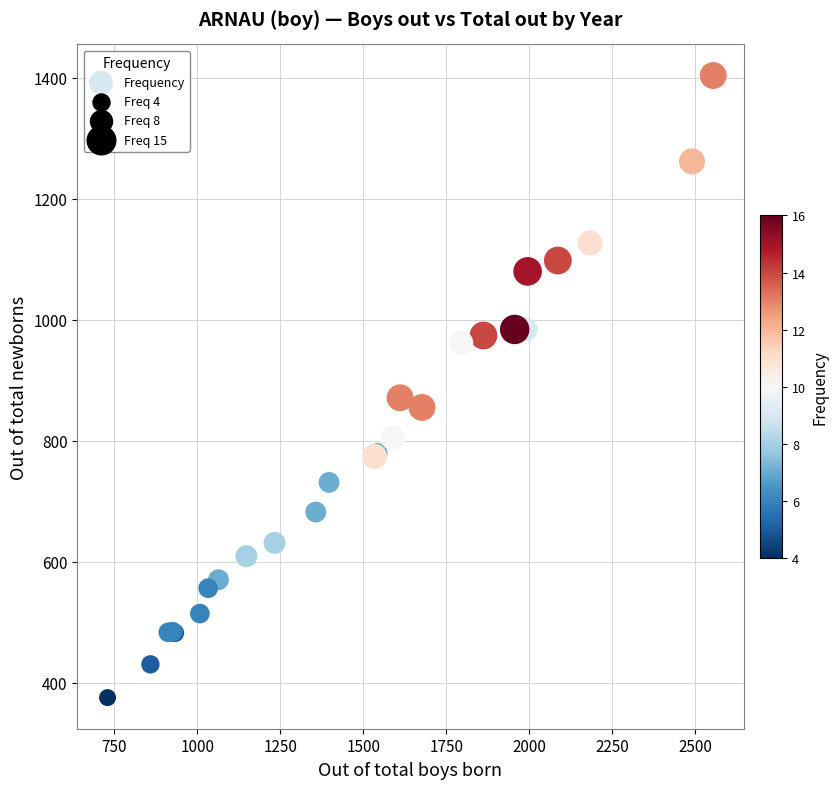

What Y value in the scatter plot is closest to 889?

871